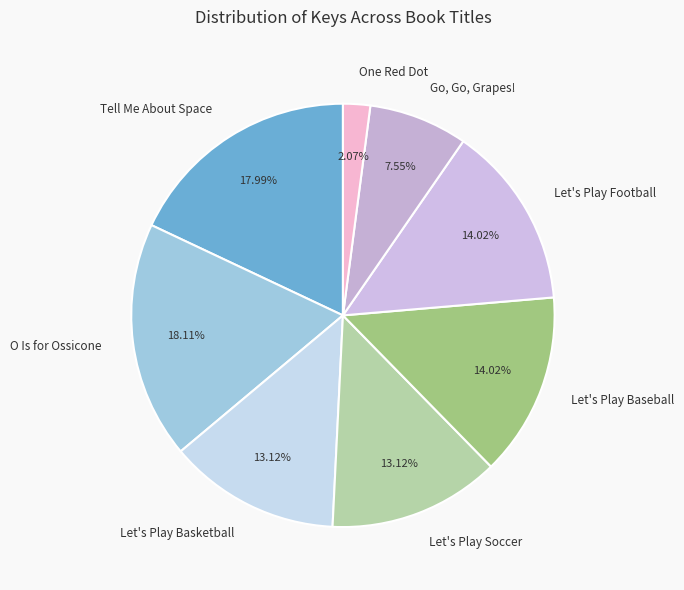

What is the ratio of the value at Tell Me About Space to the value at Go, Go, Grapes!?

2.4